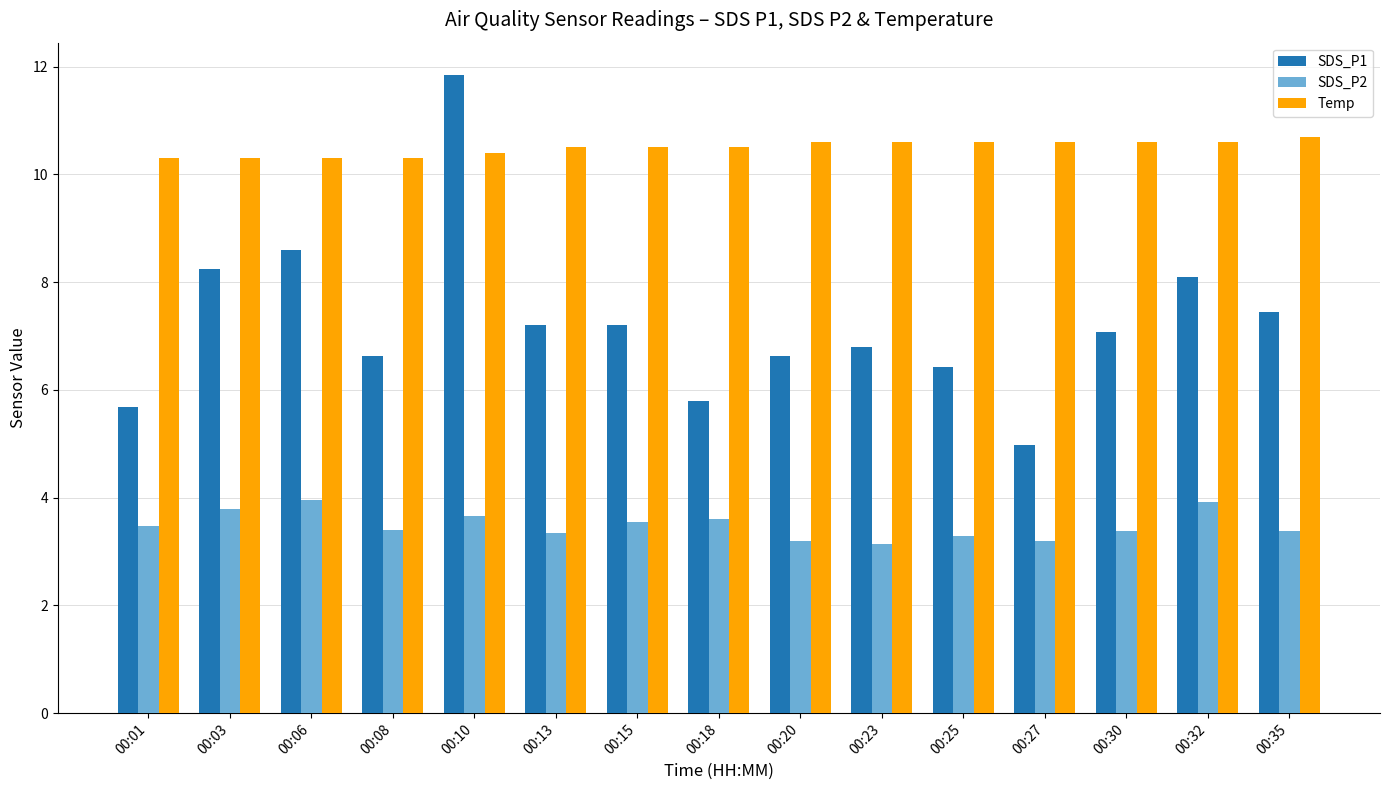

What is the value of the SDS_P1 bar at the 6th from the left?

7.2